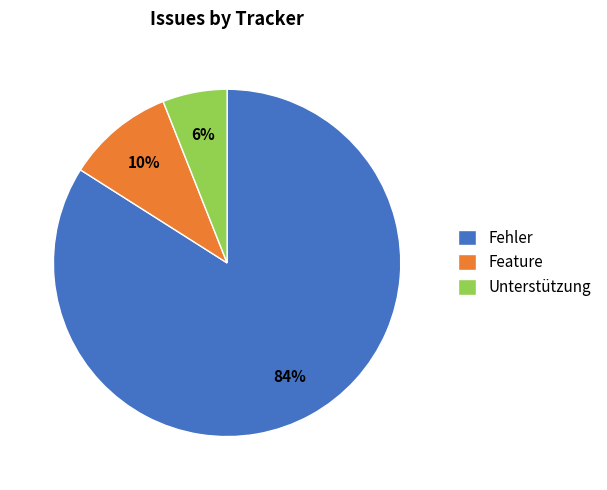

Do Fehler and Feature together represent more than half of the pie?

Yes